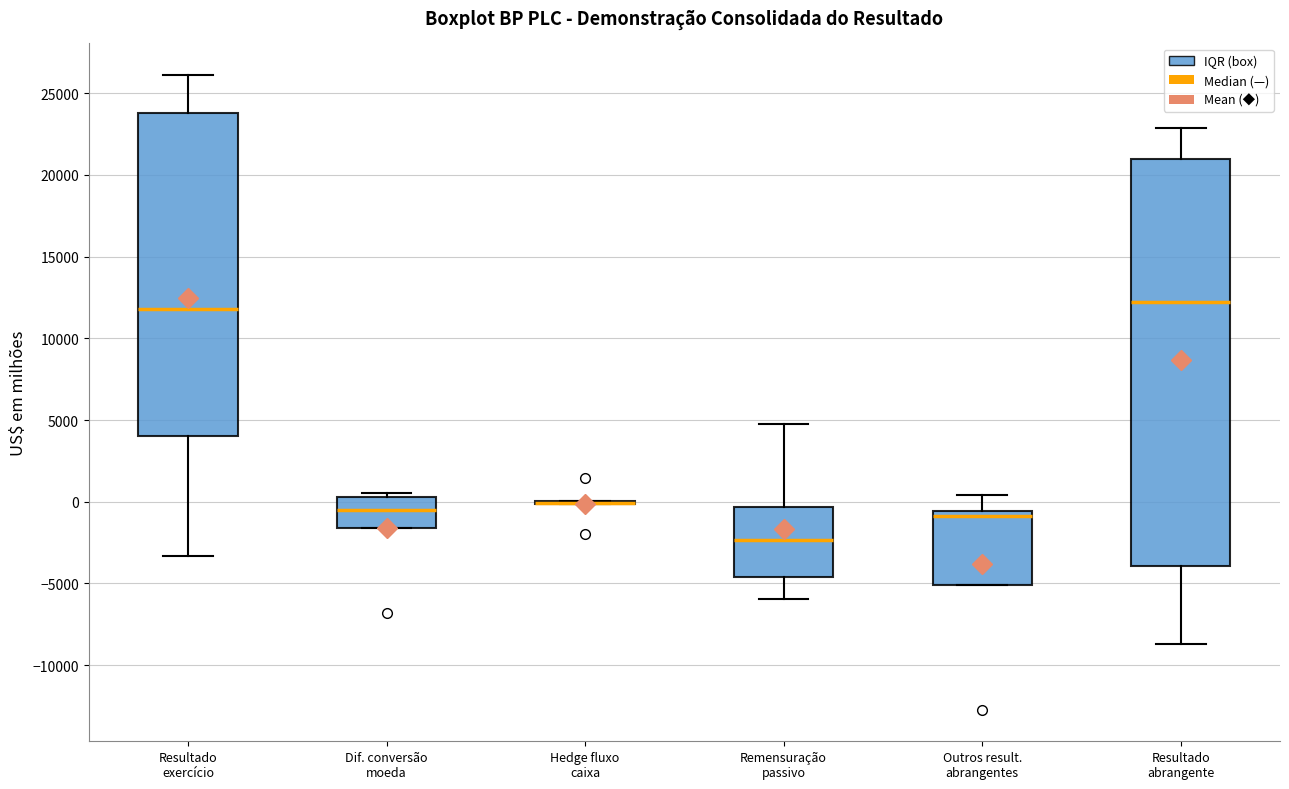

Where is the lower edge of the box for Outros result. abrangentes on the y-axis? The values are not printed on the chart, so give them approximately, as read against the axis.

-5000